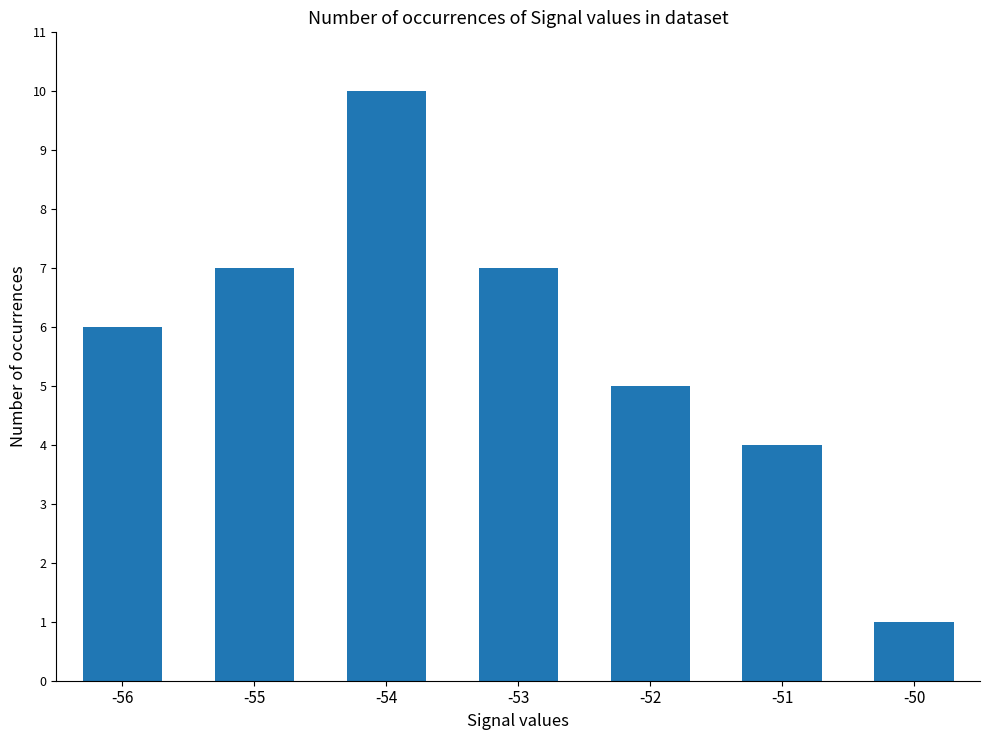

What is the maximum value shown in the chart?

10